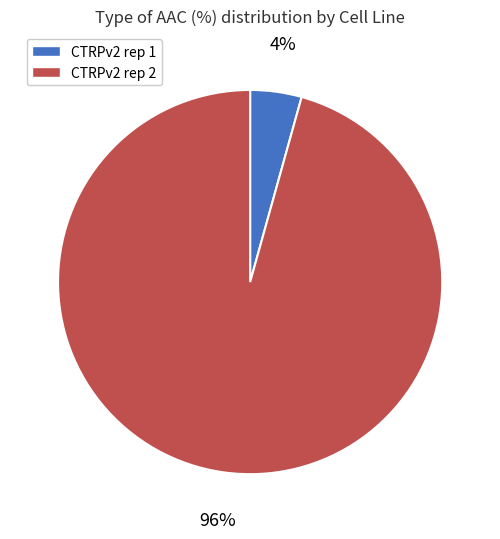

Combined, do CTRPv2 rep 1 and CTRPv2 rep 2 account for over 50%?

Yes